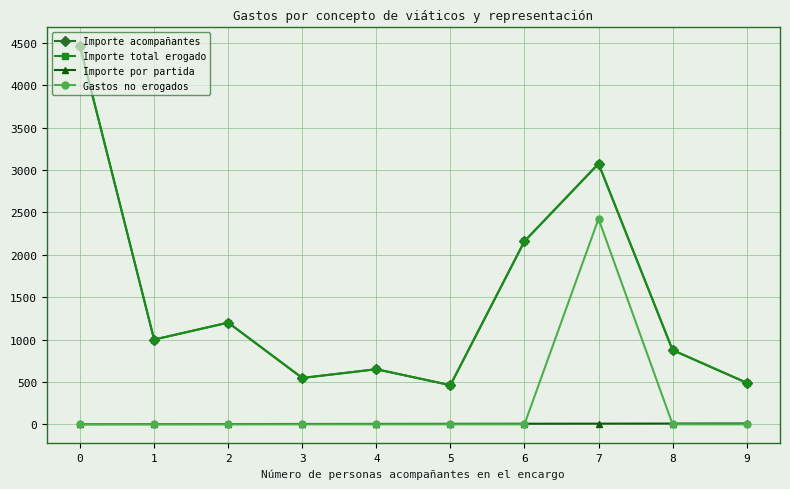

Is this an area chart (filled region under the line)?

No